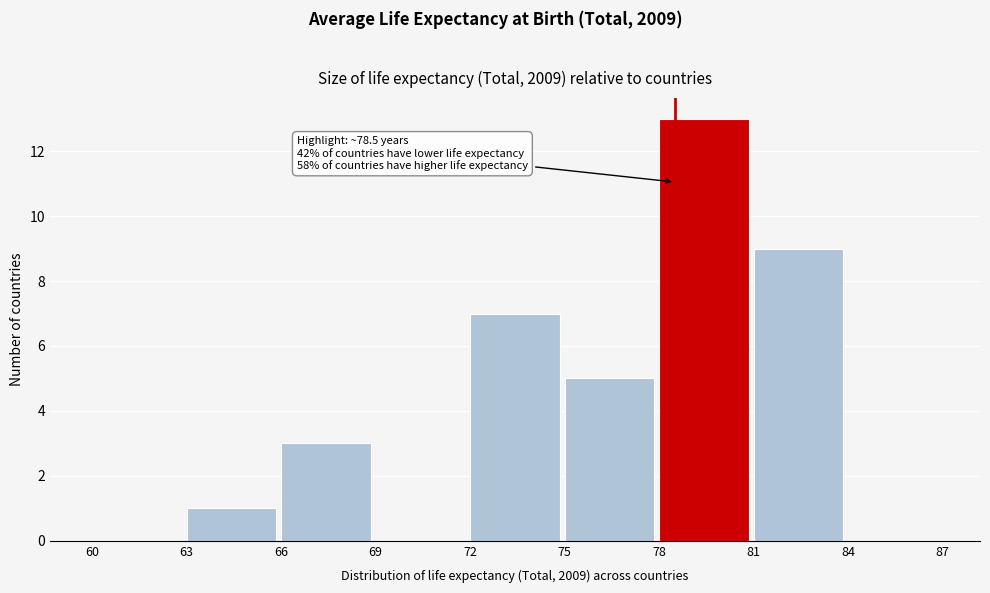

Over which range of the x-axis is the bar tallest?

78 to 81